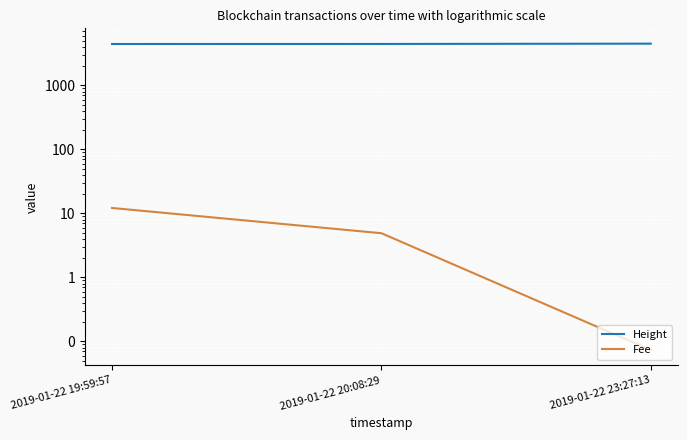

What is the value of the Fee point at the 3rd from the left?

0.1